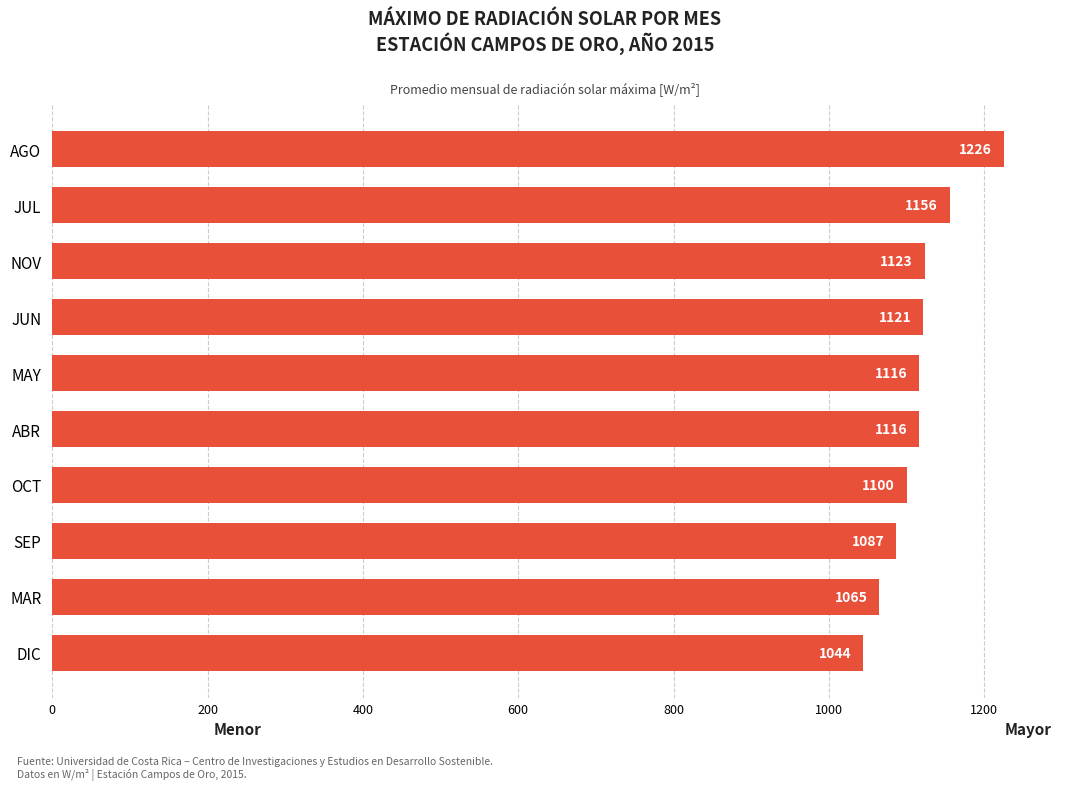

The value at JUL is 1155.5. True or false?

True